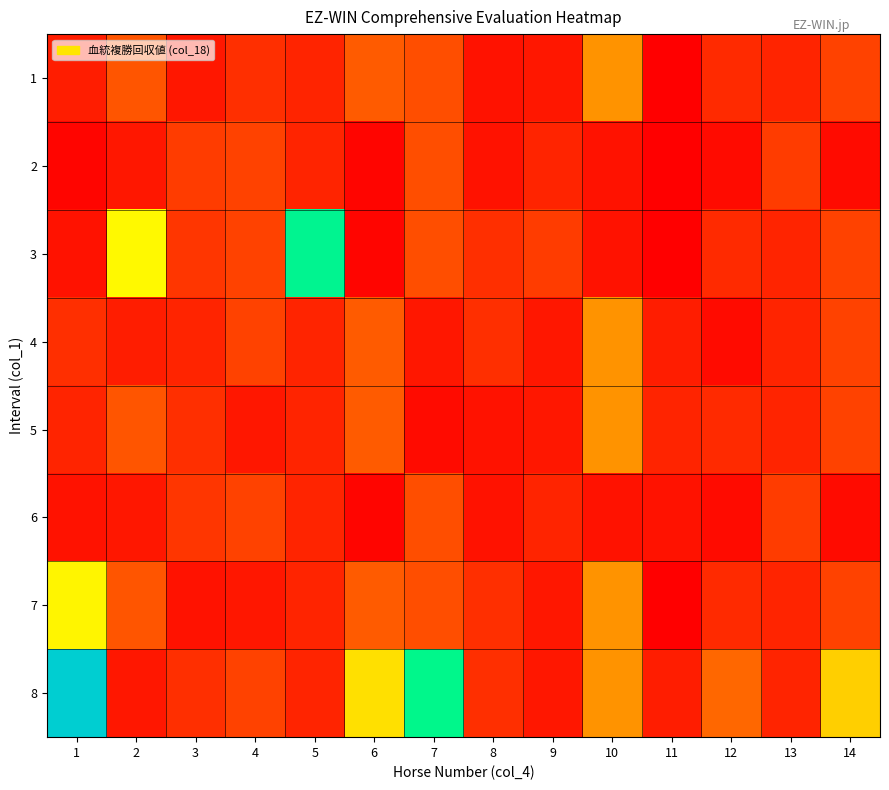

At how many categories does at least one series exceed 1?

14